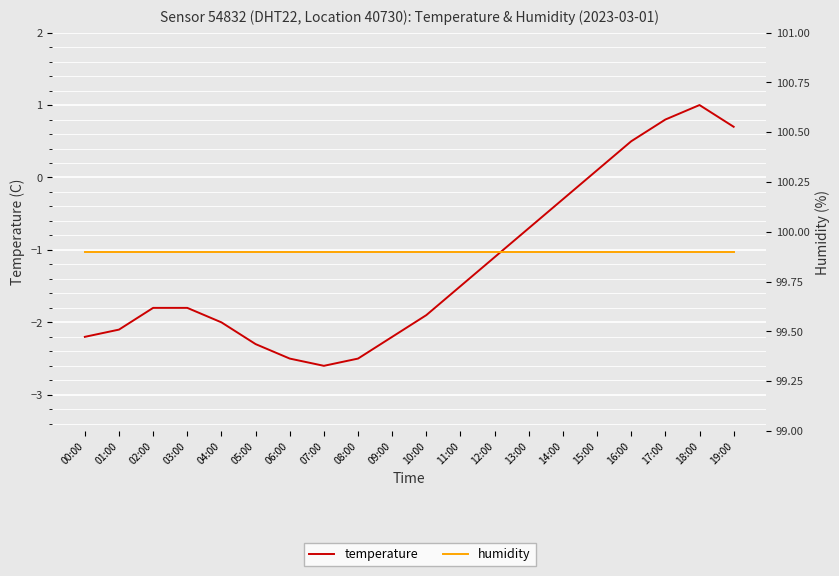

What is the label of the 15th point from the left?

14:00